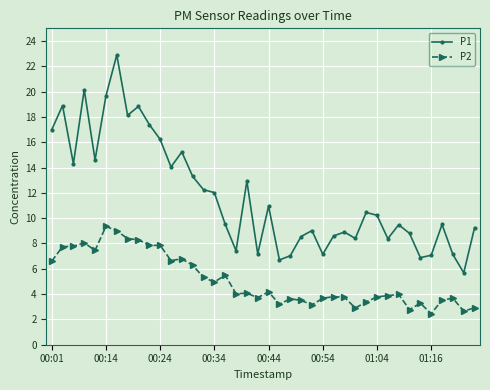

How many values in the P1 series exceed 10?

20